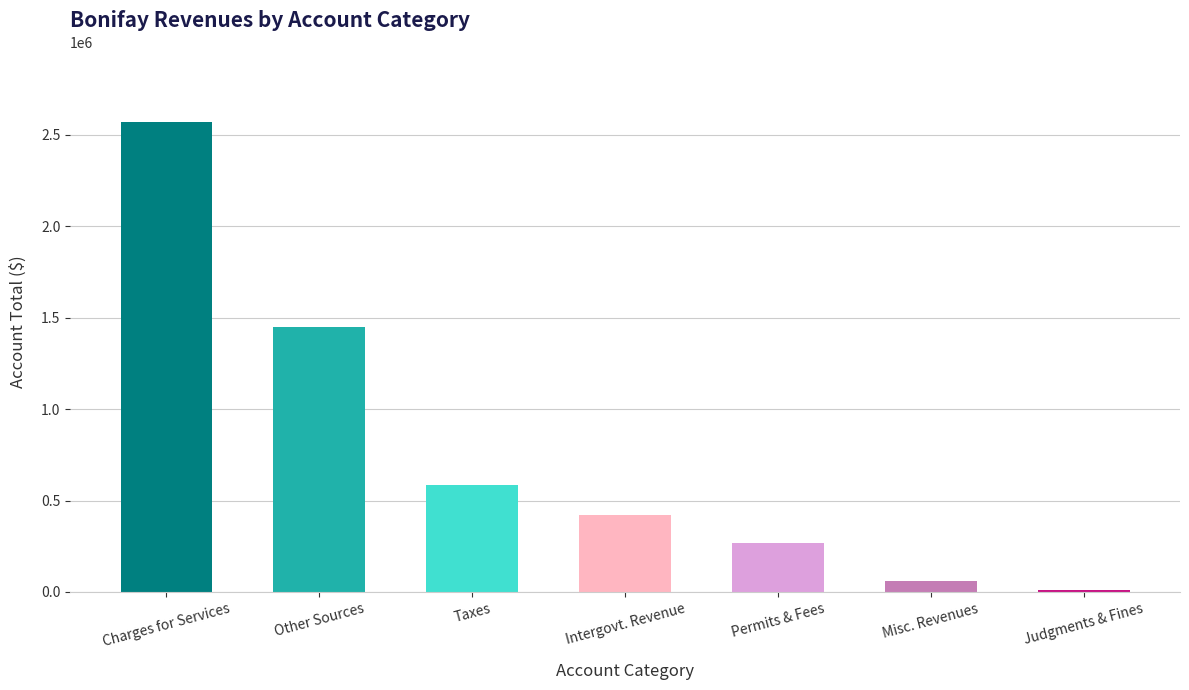

How many bars are there in total?

7